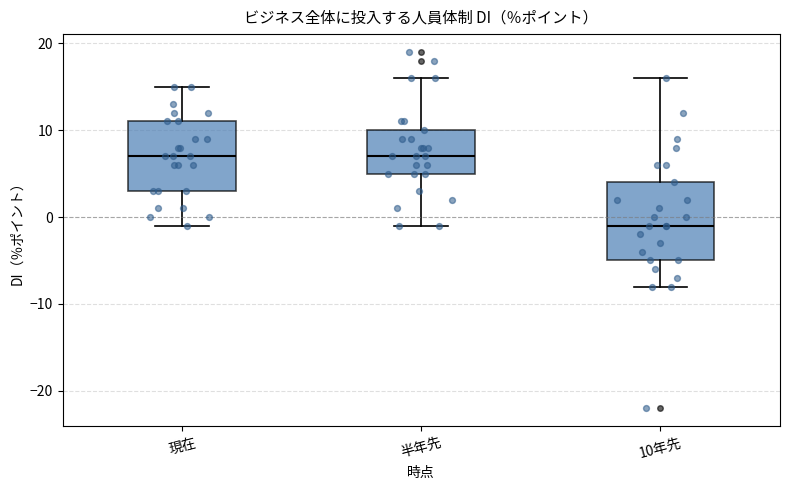

Reading left to right, transcribe this box plot: for each box, give where its median line is, the range the box spans, and where its two whiskers end, as read against the y-axis. The values are not printed on the chart, so give them approximately, as read against the axis.

現在: median 7, box 3 to 11, whiskers -1 to 15
半年先: median 7, box 5 to 10, whiskers -1 to 16
10年先: median -1, box -5 to 4, whiskers -8 to 16